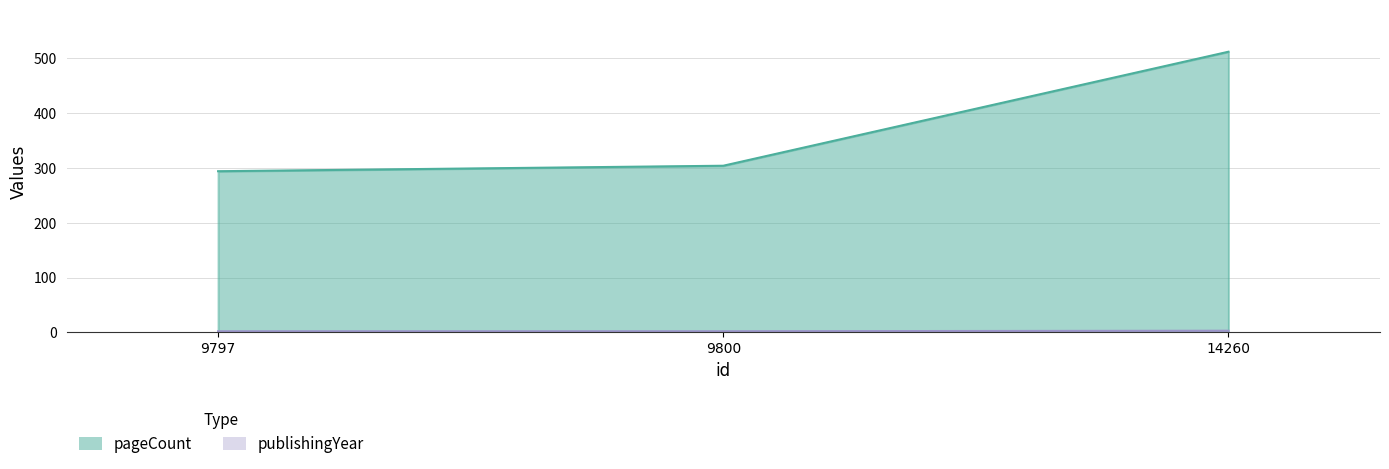

What value does the publishingYear series have at 9797?

2